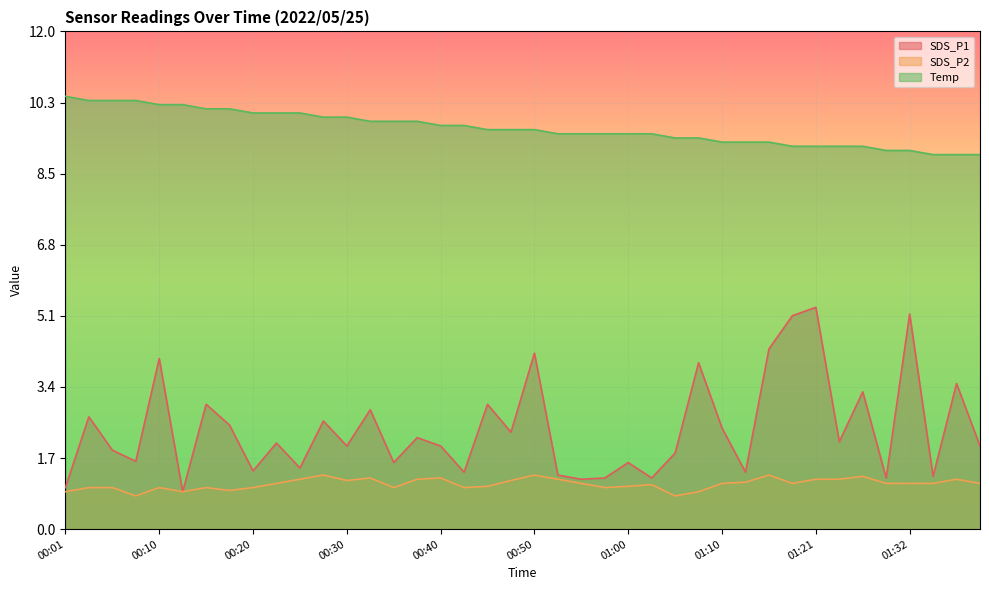

Is it true that SDS_P1 equals 2.2 at 01:13?

False